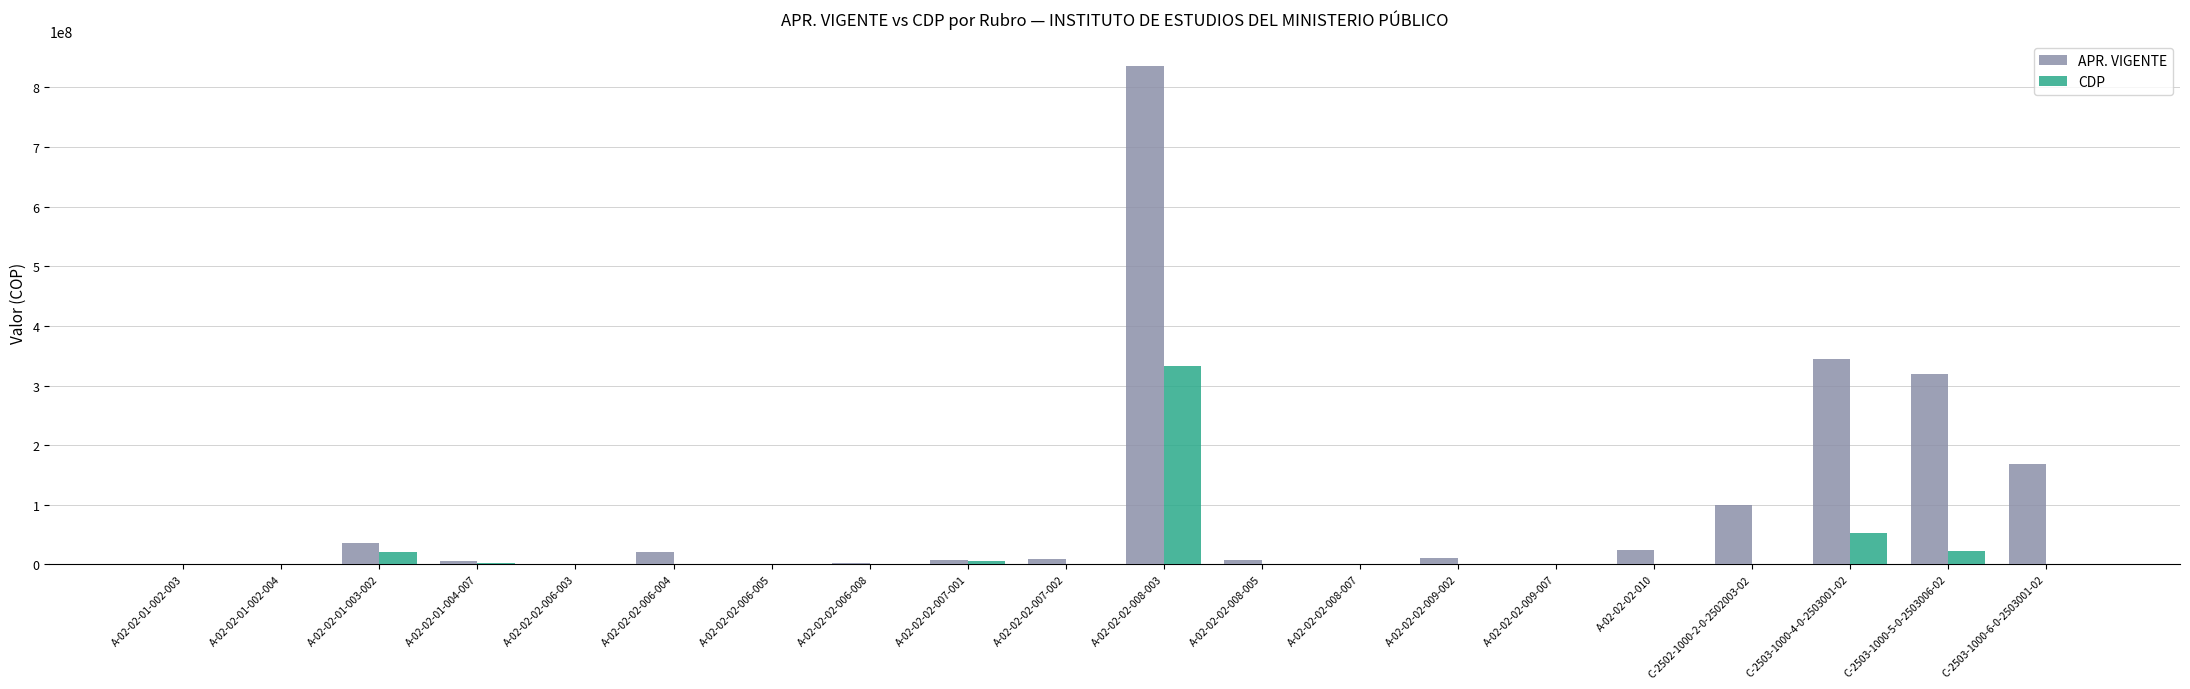

Between A-02-02-01-002-003 and C-2503-1000-4-0-2503001-02, which series saw the biggest shift?

APR. VIGENTE